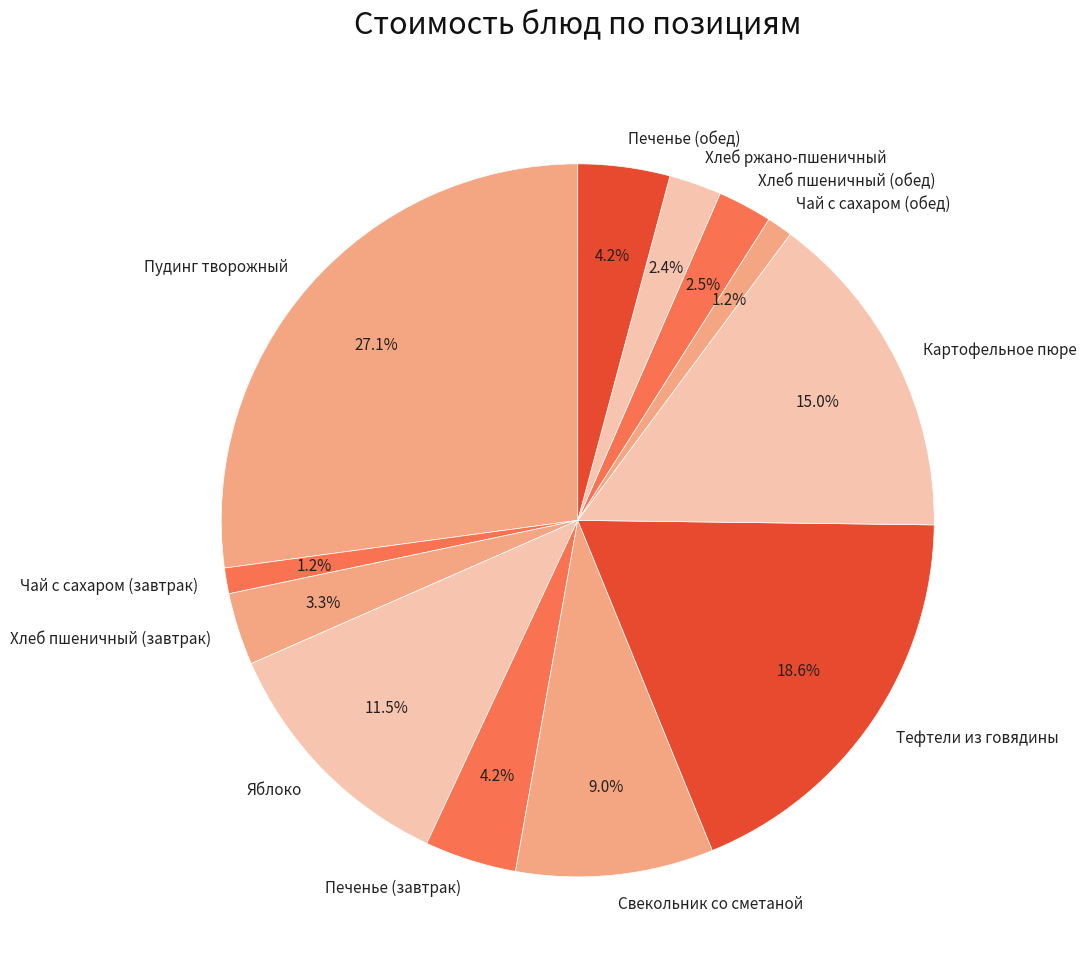

What is the largest slice in the pie chart?

Пудинг творожный